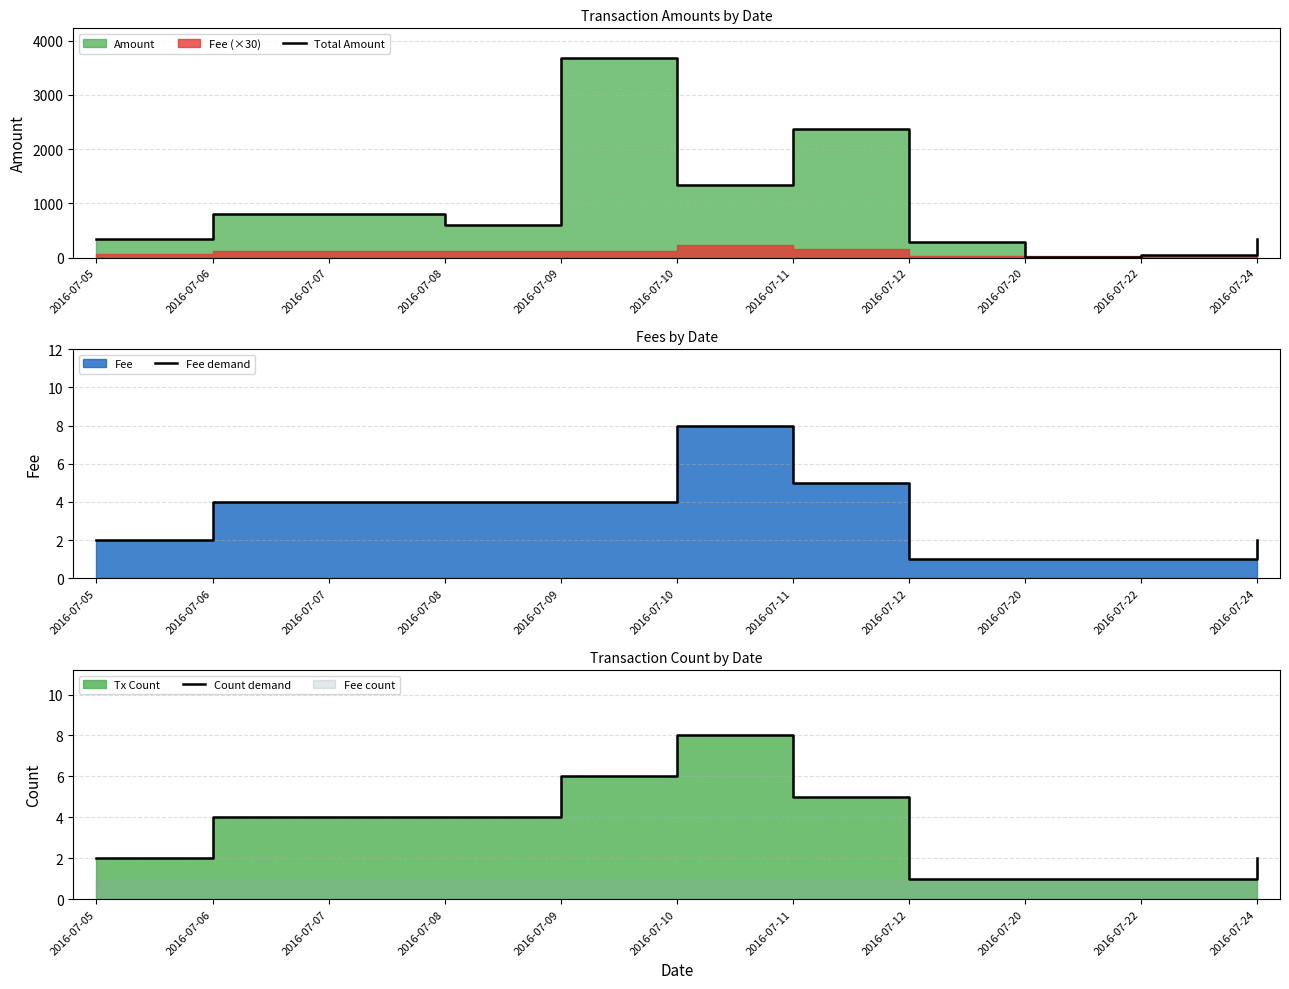

Reading left to right, extract all data points from this chart.

Total Amount: 2016-07-05=347	2016-07-06=812	2016-07-07=806	2016-07-08=598	2016-07-09=3675	2016-07-10=1339	2016-07-11=2373	2016-07-12=278	2016-07-20=7	2016-07-22=51	2016-07-24=342
Fee demand: 2016-07-05=2	2016-07-06=4	2016-07-07=4	2016-07-08=4	2016-07-09=4	2016-07-10=8	2016-07-11=5	2016-07-12=1	2016-07-20=1	2016-07-22=1	2016-07-24=2
Count demand: 2016-07-05=2	2016-07-06=4	2016-07-07=4	2016-07-08=4	2016-07-09=6	2016-07-10=8	2016-07-11=5	2016-07-12=1	2016-07-20=1	2016-07-22=1	2016-07-24=2